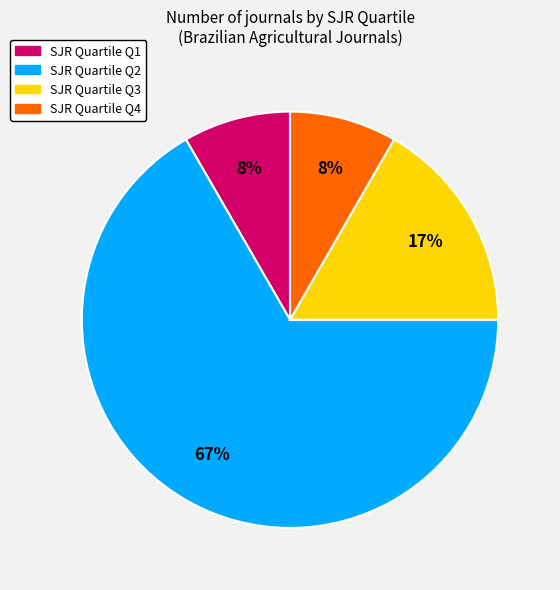

To the nearest percent, what is the average slice percentage?

25%